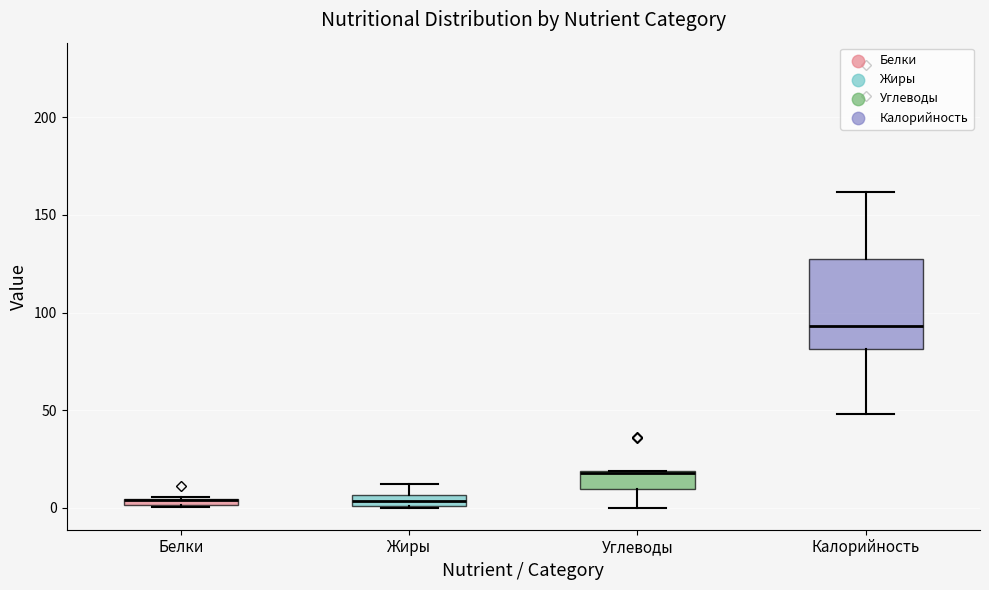

Comparing the boxes themselves (not the whiskers), which one is the tallest?

Калорийность